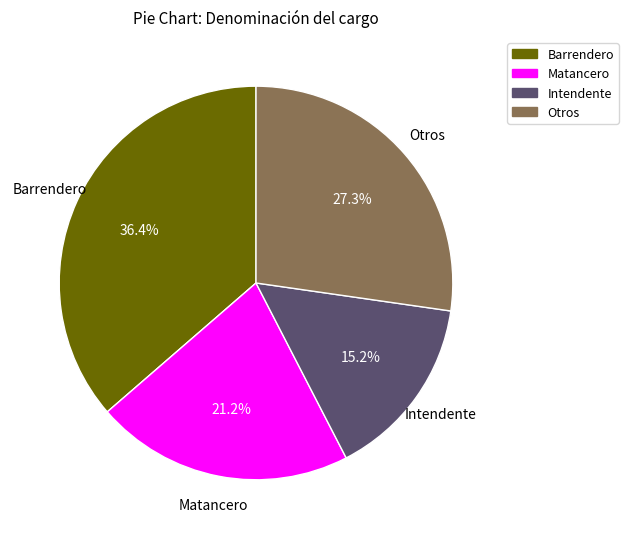

Is there a majority slice in this chart?

No